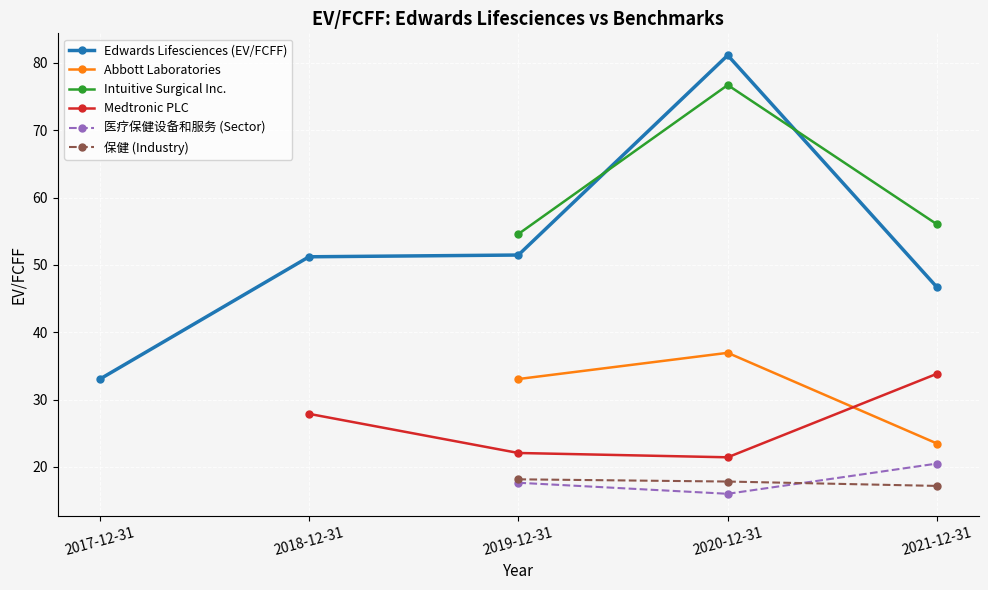

How many interior local peaks does the Intuitive Surgical Inc. series have?

1